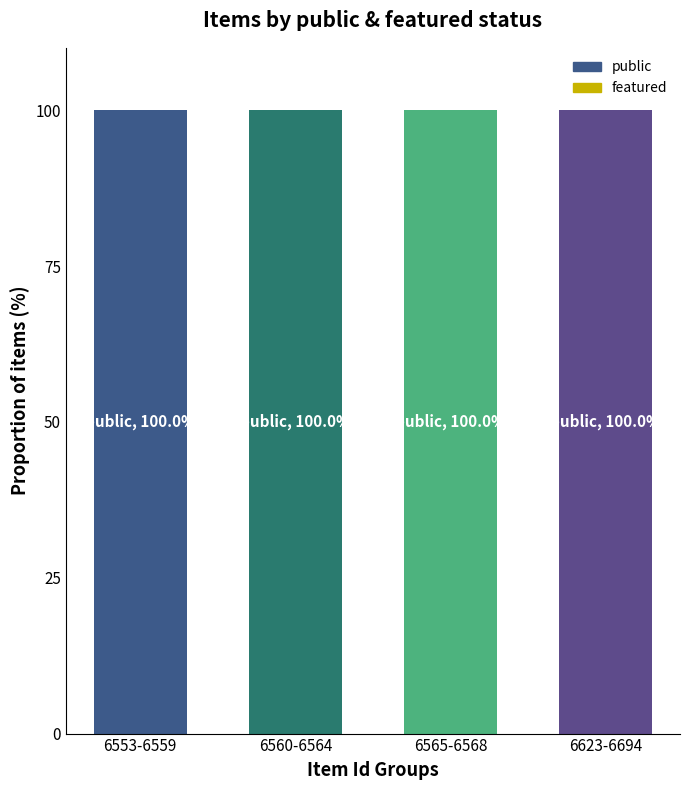

Which series has the largest range (max minus min)?

public